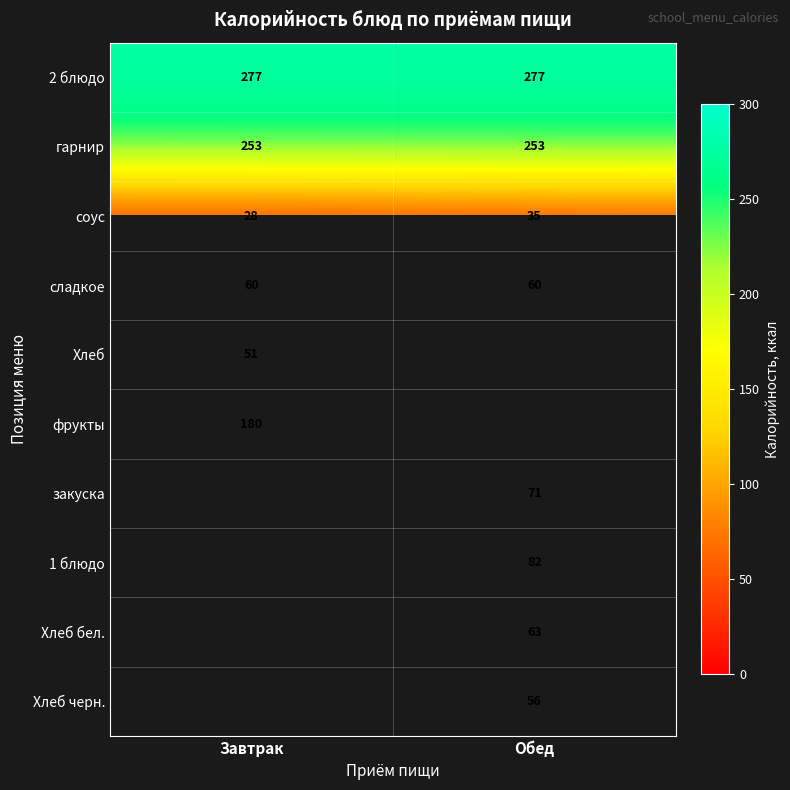

Between Завтрак and Обед, which is larger?

Завтрак